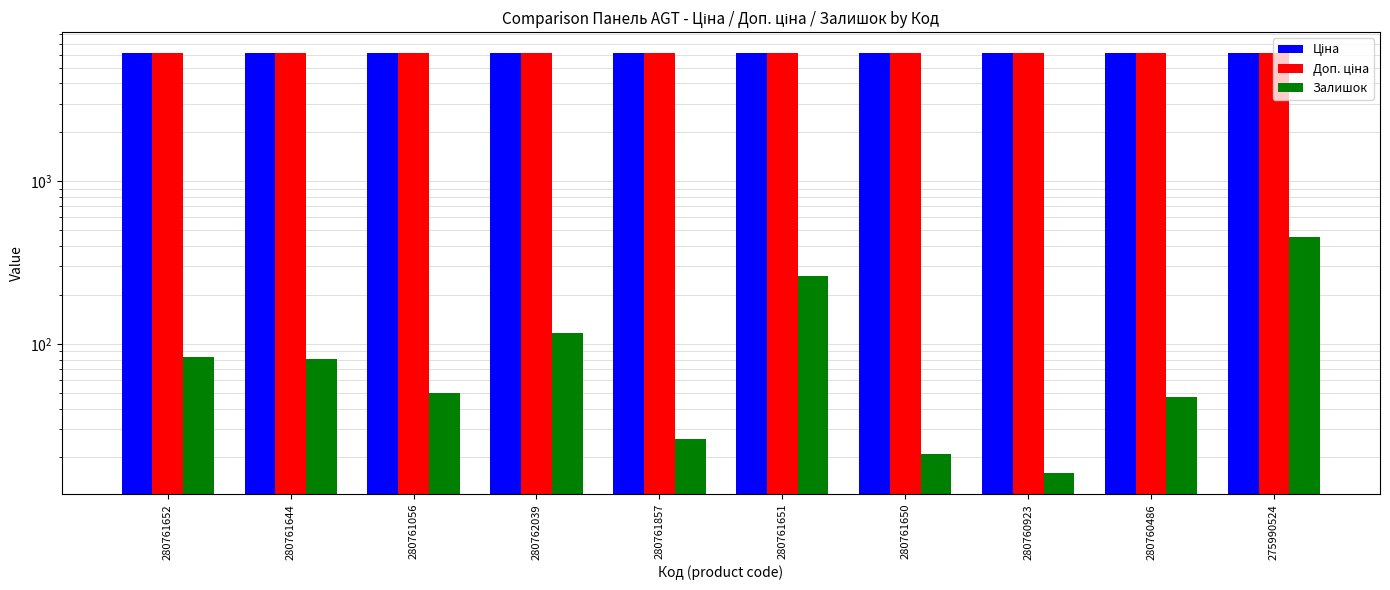

List the series in order of their peak value, highest first.

Ціна, Доп. ціна, Залишок